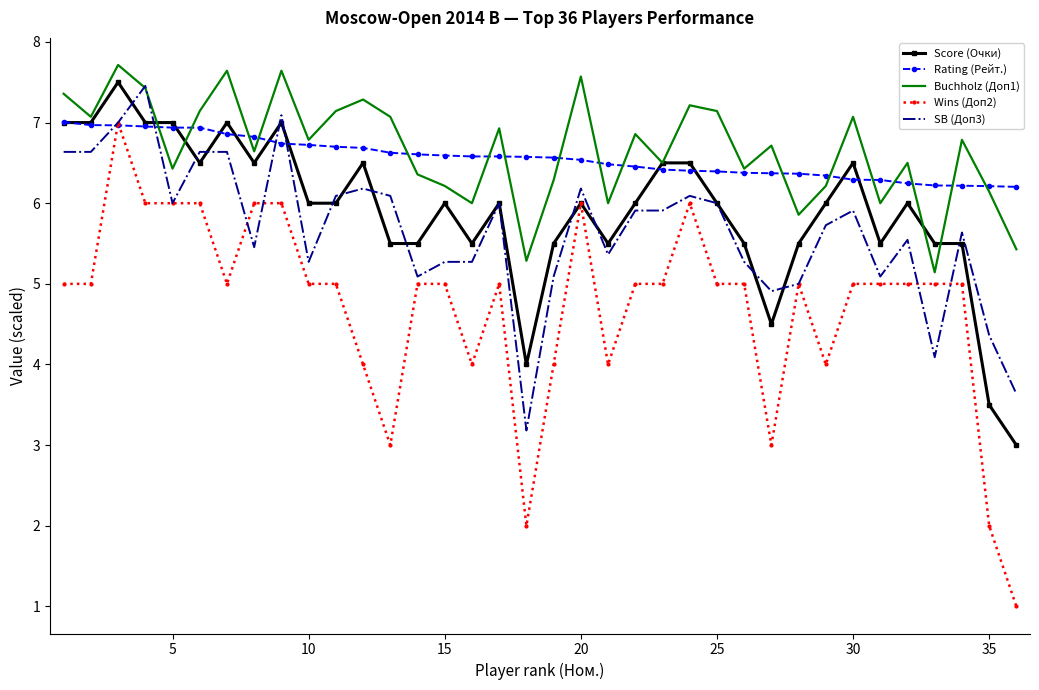

Which series has the widest spread of values?

Wins (Доп2)